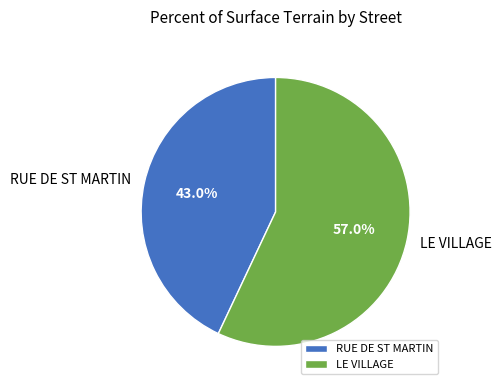

The RUE DE ST MARTIN slice represents 43% of the pie. True or false?

True